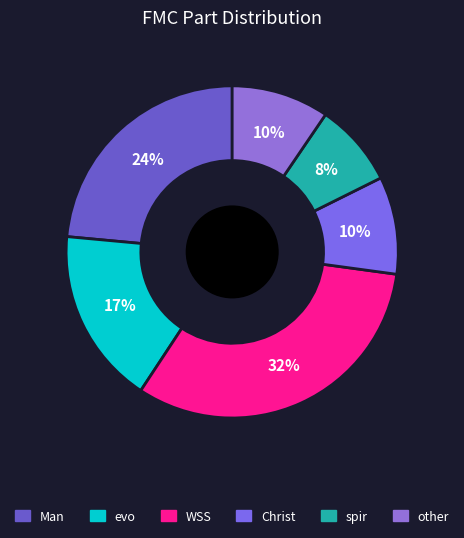

What percentage is NOT represented by spir?

91.9%